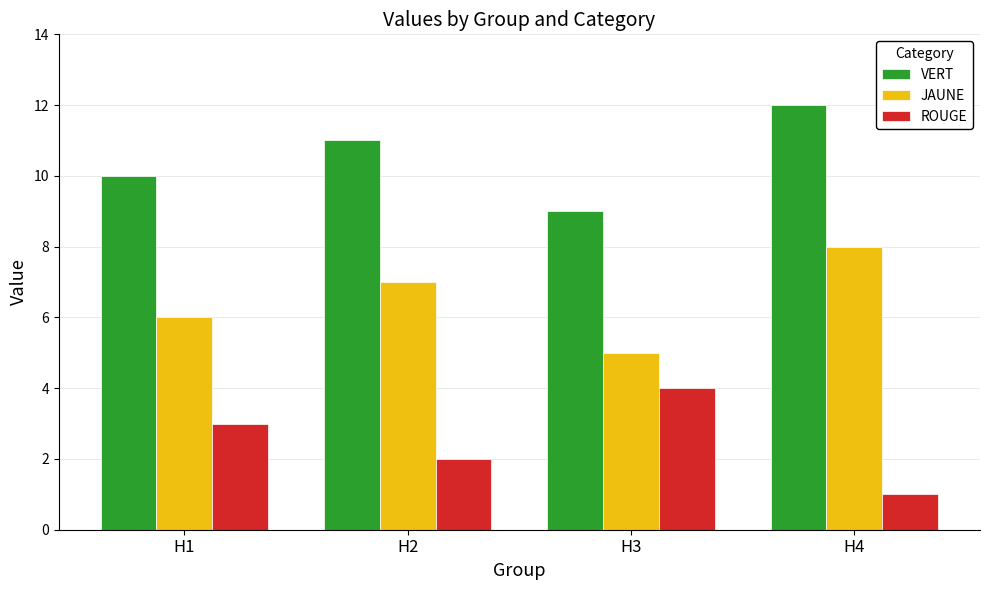

What is the value of the JAUNE bar at the 4th from the left?

8